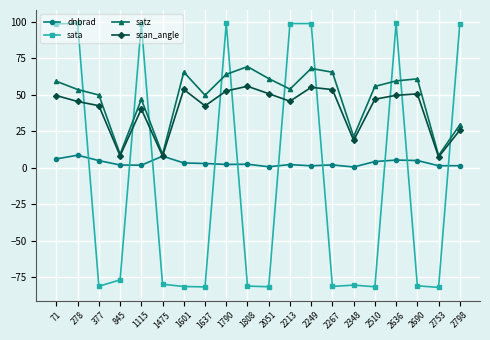

Between 278 and 2690, which series saw the biggest shift?

sata